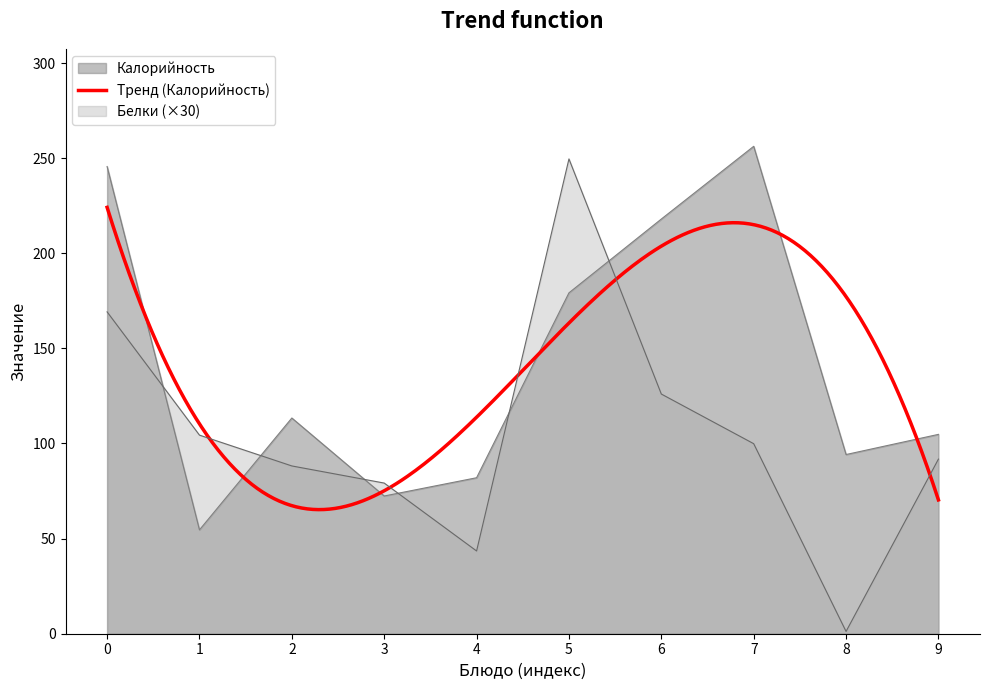

Which category has the highest value in the Калорийность series?

7